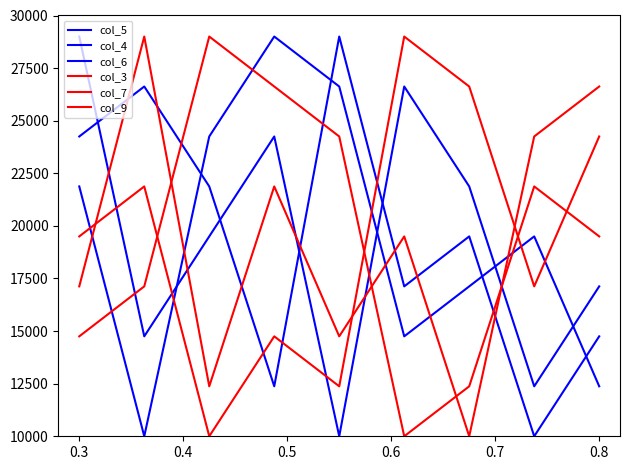

Is this an area chart (filled region under the line)?

No